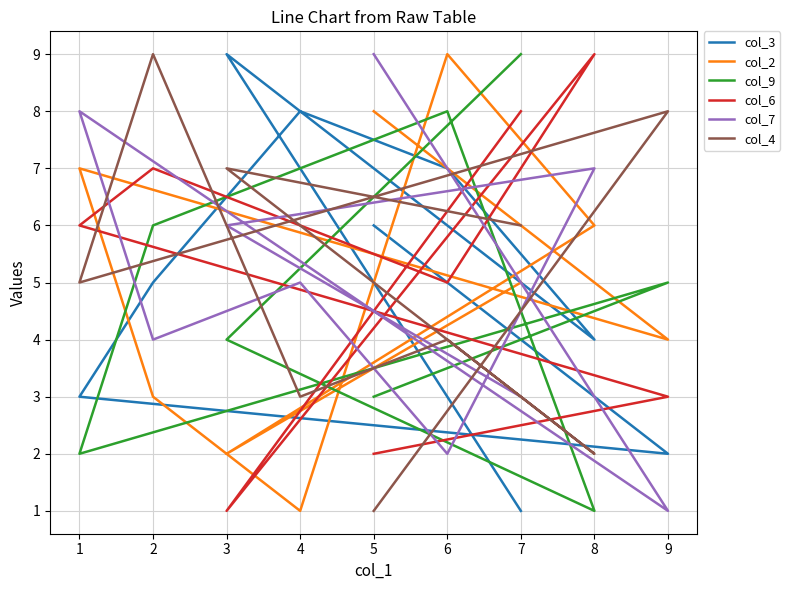

What is the smallest value displayed?

1